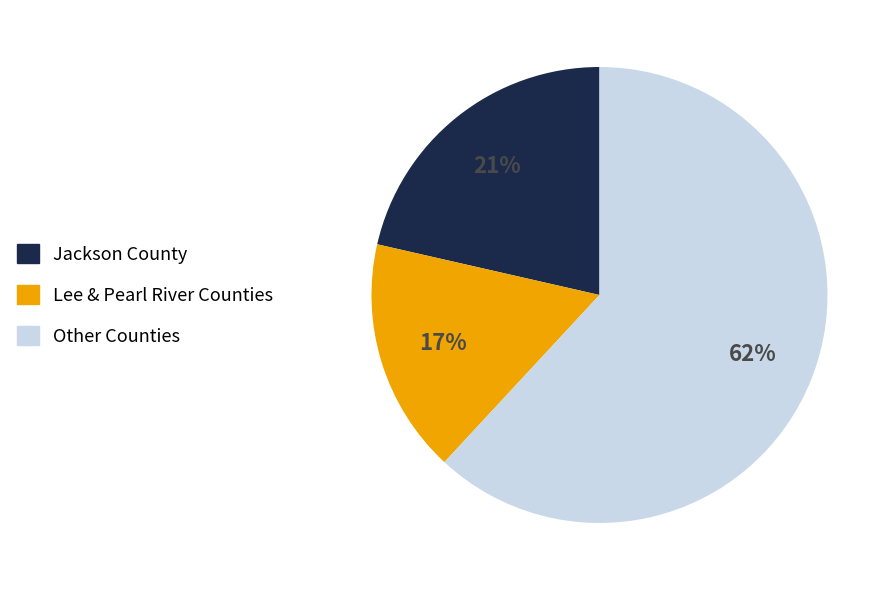

How many slices are in this pie chart?

3